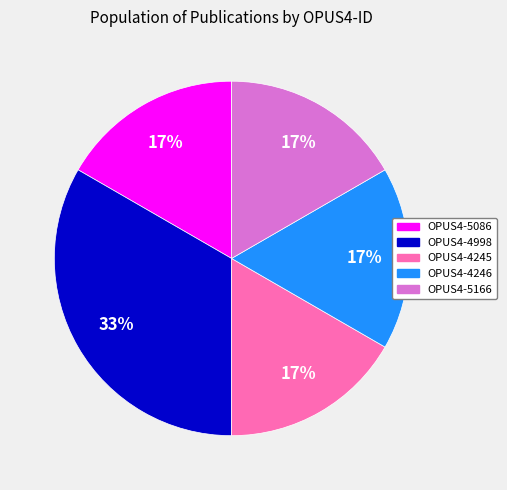

To the nearest percent, what is the average slice percentage?

20%